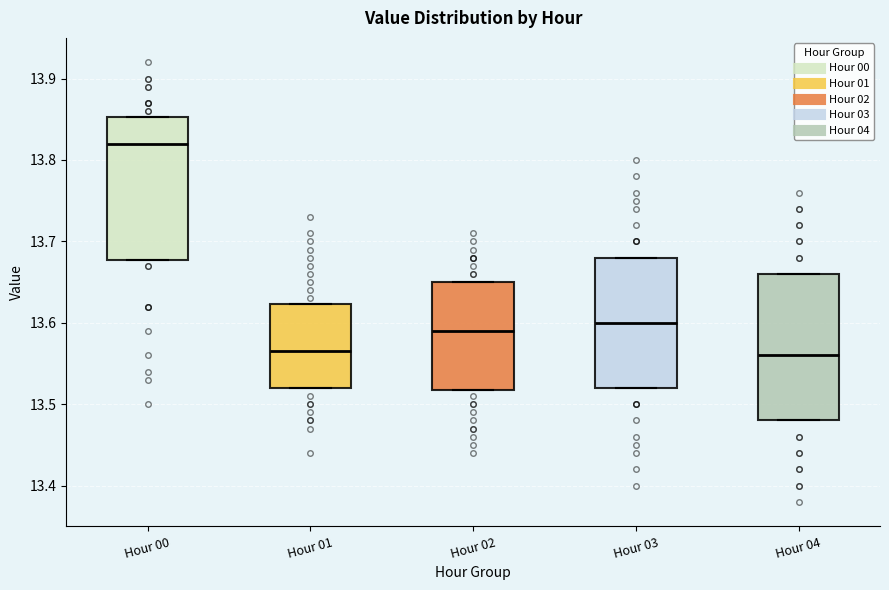

Reading left to right, transcribe this box plot: for each box, give where its median line is, the range the box spans, and where its two whiskers end, as read against the y-axis. The values are not printed on the chart, so give them approximately, as read against the axis.

Hour 00: median 13.82, box 13.68 to 13.85, whiskers 13.68 to 13.85
Hour 01: median 13.57, box 13.52 to 13.62, whiskers 13.52 to 13.62
Hour 02: median 13.59, box 13.52 to 13.65, whiskers 13.52 to 13.65
Hour 03: median 13.60, box 13.52 to 13.68, whiskers 13.52 to 13.68
Hour 04: median 13.56, box 13.48 to 13.66, whiskers 13.48 to 13.66